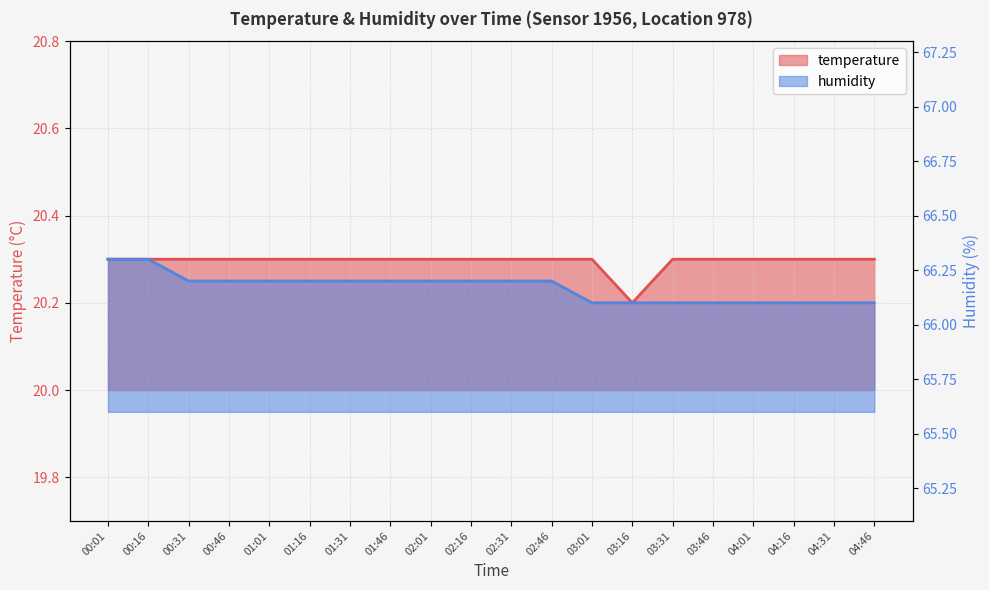

How many lines are shown in the chart?

2